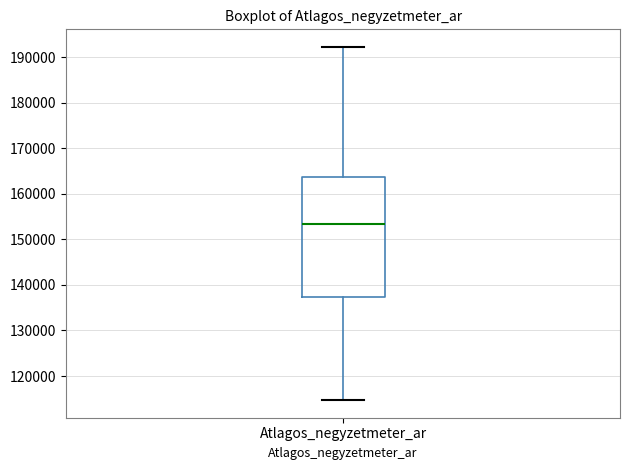

Read this box plot against the y-axis: the position of the median line, the range covered by the box, and the ends of both whiskers. The values are not printed on the chart, so give them approximately, as read against the axis.

median 153000, box 137000 to 164000, whiskers 115000 to 192000